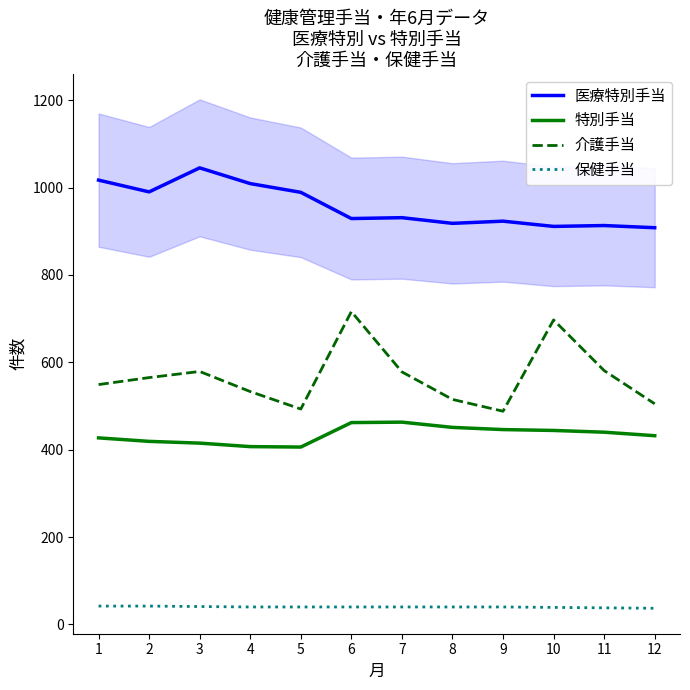

Is it true that 特別手当 equals 407 at 4?

True